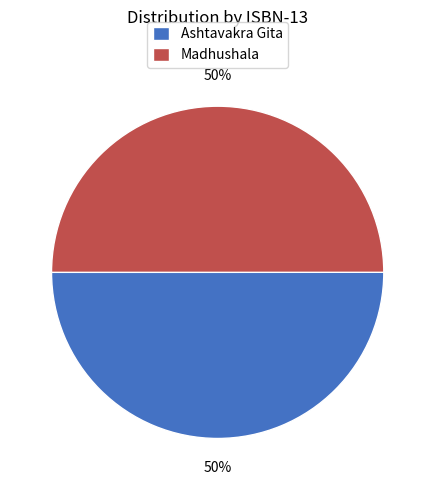

How many segments does this pie chart have?

2